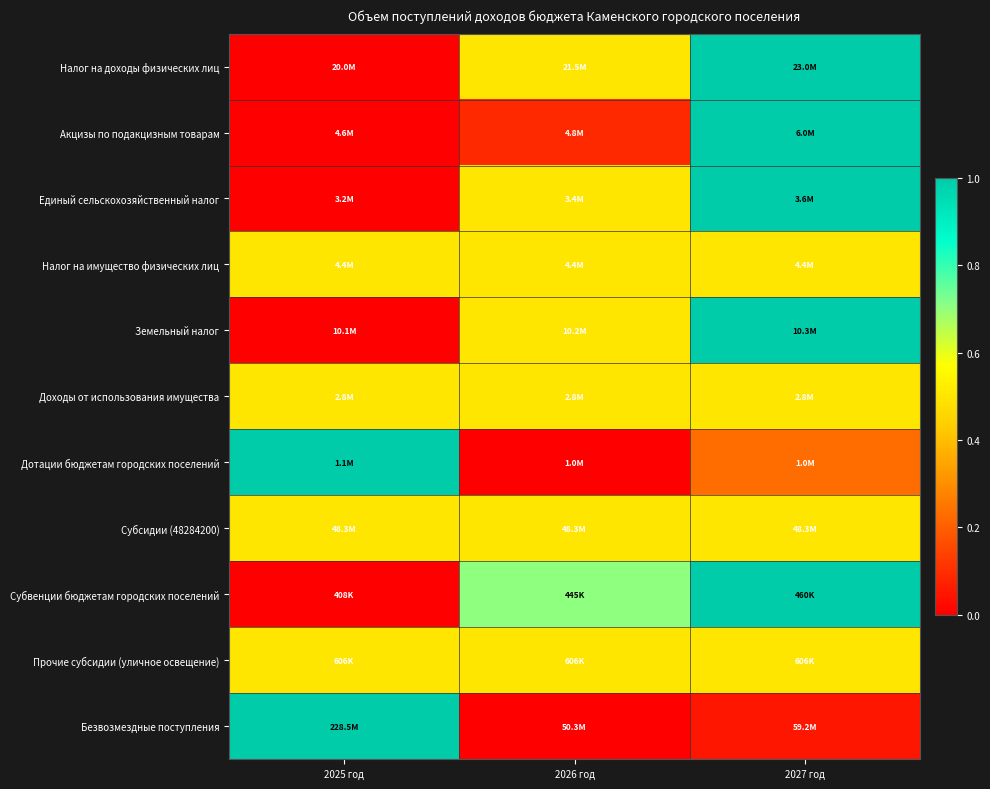

Reading left to right, list all the values displayed in this chart.

Налог на доходы физических лиц: 2025 год=0.0	2026 год=0.5	2027 год=1.0
Акцизы по подакцизным товарам: 2025 год=0.0	2026 год=0.1	2027 год=1.0
Единый сельскохозяйственный налог: 2025 год=0.0	2026 год=0.5	2027 год=1.0
Налог на имущество физических лиц: 2025 год=0.5	2026 год=0.5	2027 год=0.5
Земельный налог: 2025 год=0.0	2026 год=0.5	2027 год=1.0
Доходы от использования имущества: 2025 год=0.5	2026 год=0.5	2027 год=0.5
Дотации бюджетам городских поселений: 2025 год=1.0	2026 год=0.0	2027 год=0.2
Субсидии (48284200): 2025 год=0.5	2026 год=0.5	2027 год=0.5
Субвенции бюджетам городских поселений: 2025 год=0.0	2026 год=0.7	2027 год=1.0
Прочие субсидии (уличное освещение): 2025 год=0.5	2026 год=0.5	2027 год=0.5
Безвозмездные поступления: 2025 год=1.0	2026 год=0.0	2027 год=0.0